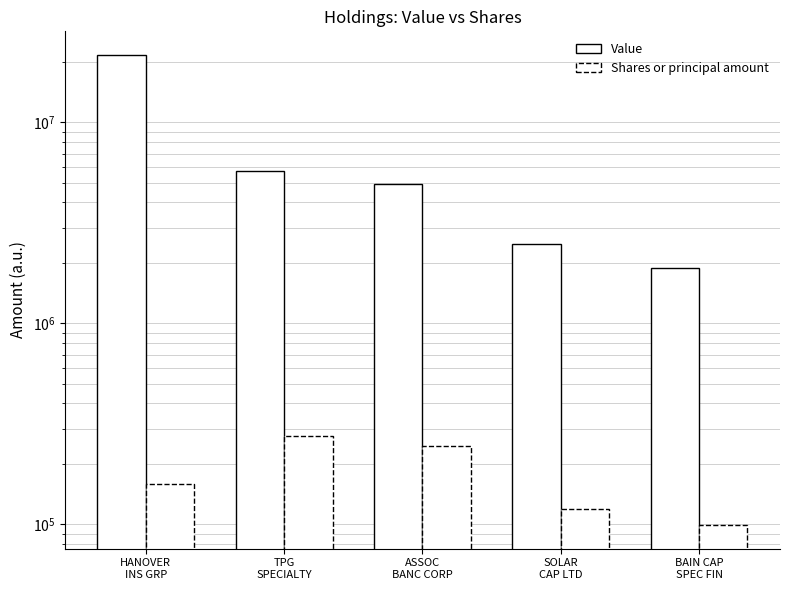

Between BAIN CAP
SPEC FIN and TPG
SPECIALTY, which is larger?

TPG
SPECIALTY